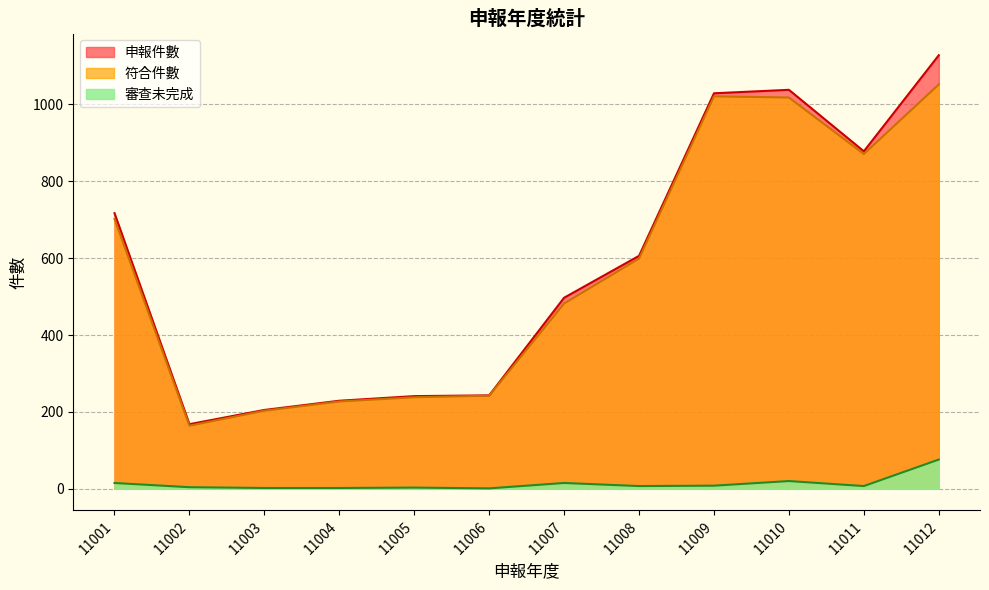

How many values in the 審查未完成 series exceed 7?

5